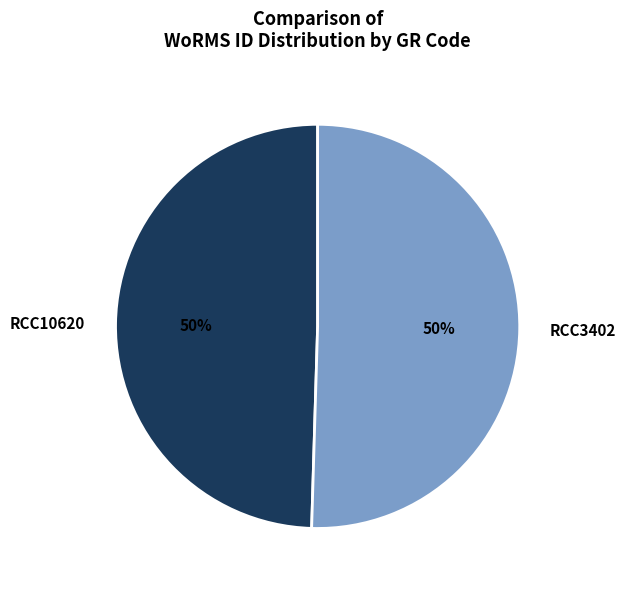

Is it true that RCC10620 is 56% of the pie?

False